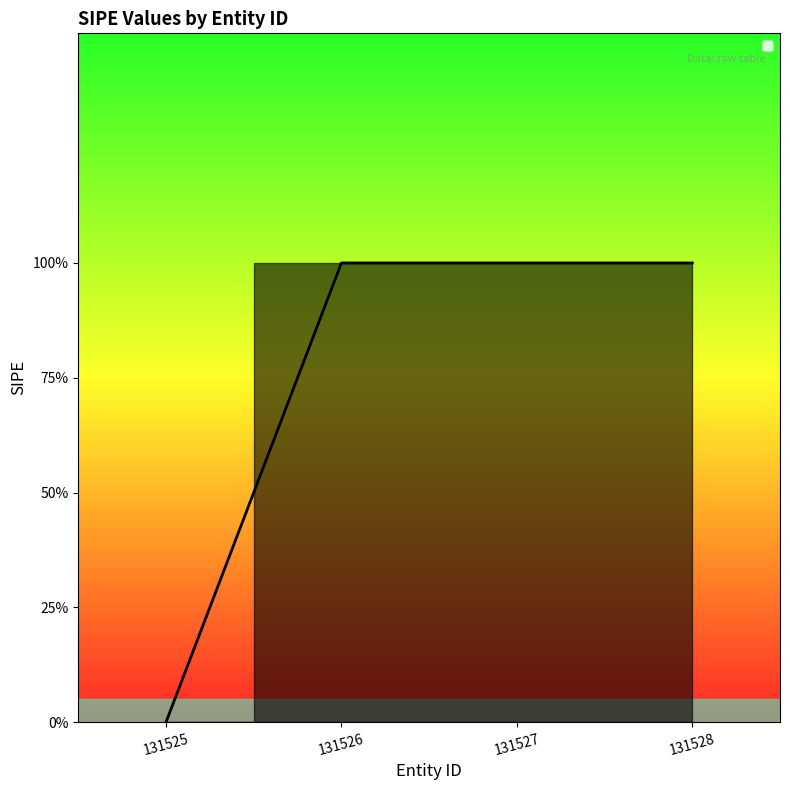

What is the value of the 4th point from the left?

1